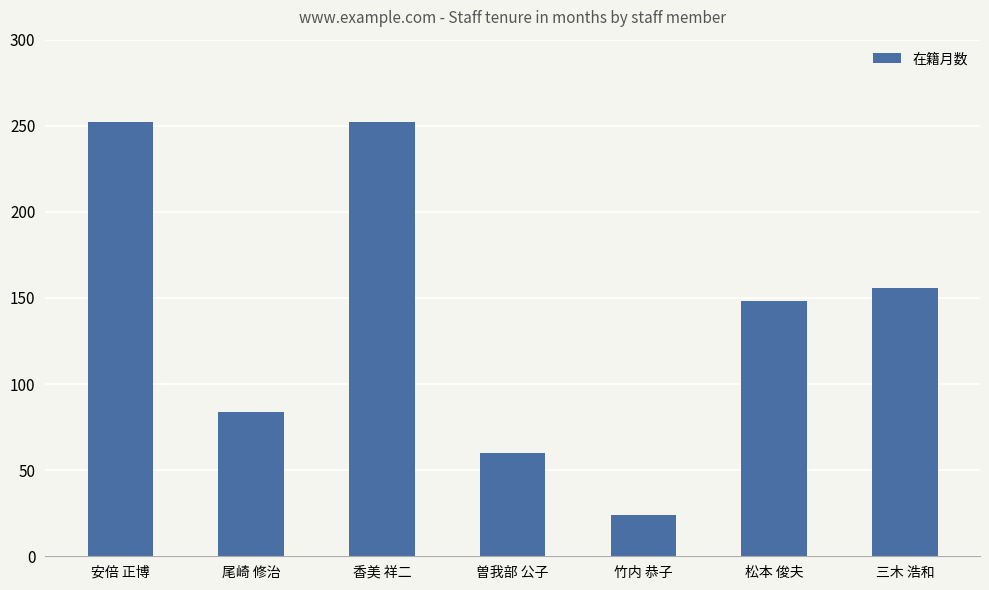

What is the average value?

139